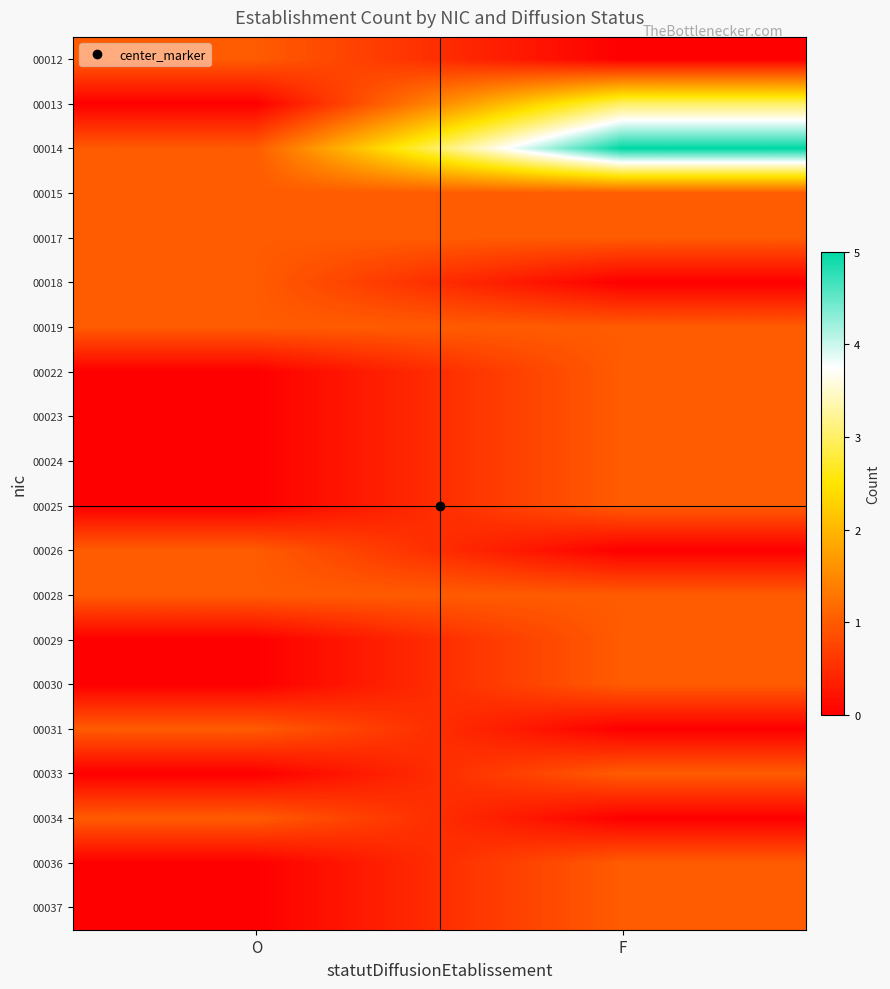

Which series changed the most between O and F?

00014